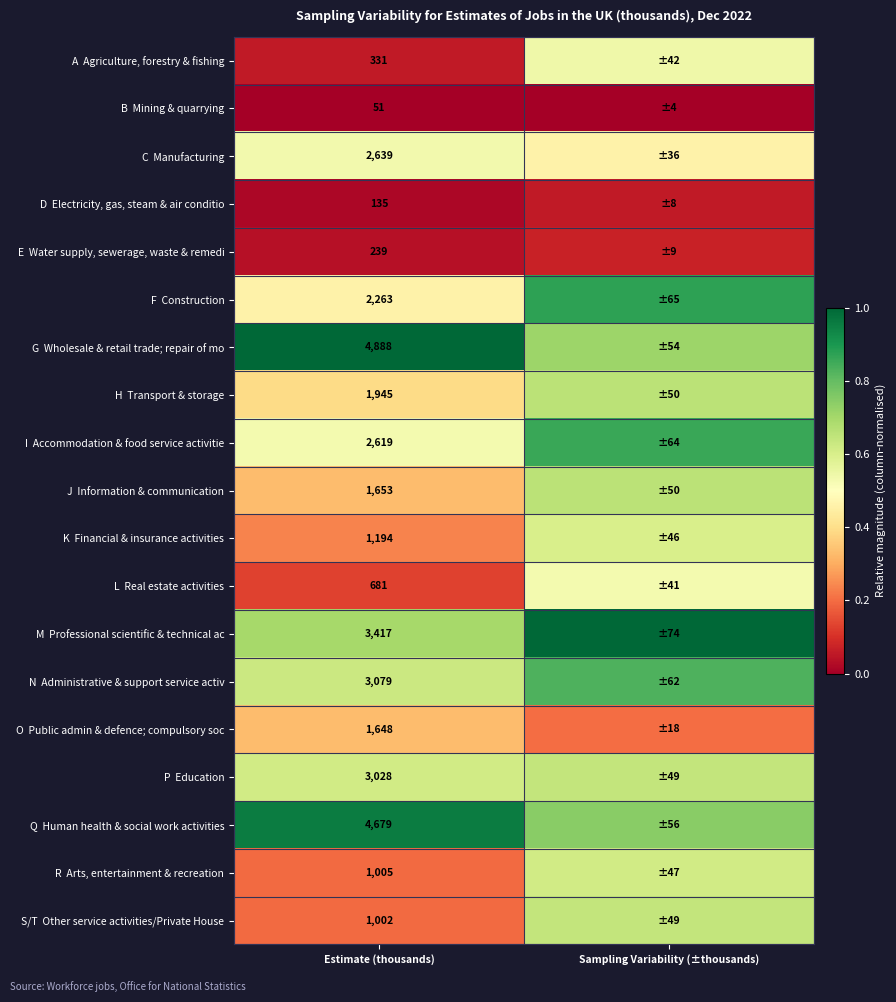

At how many categories does at least one series exceed 0?

2